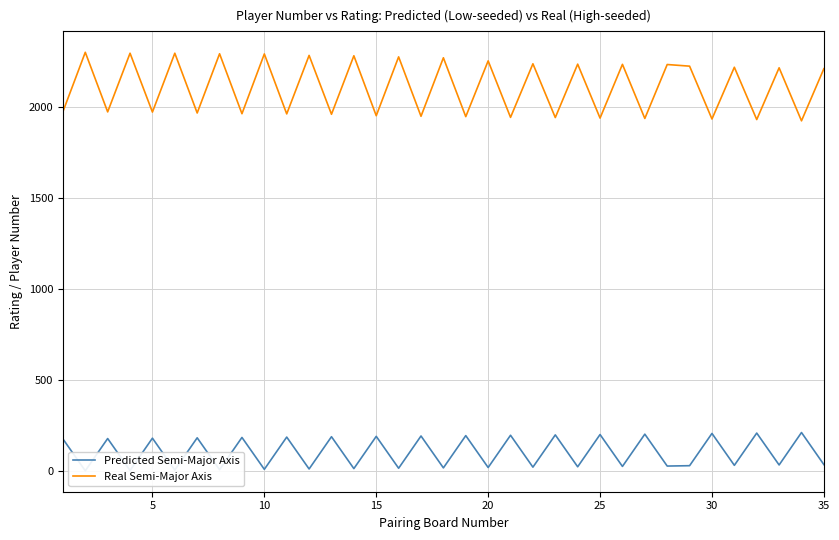

True or false: Predicted Semi-Major Axis and Real Semi-Major Axis intersect in this chart.

False